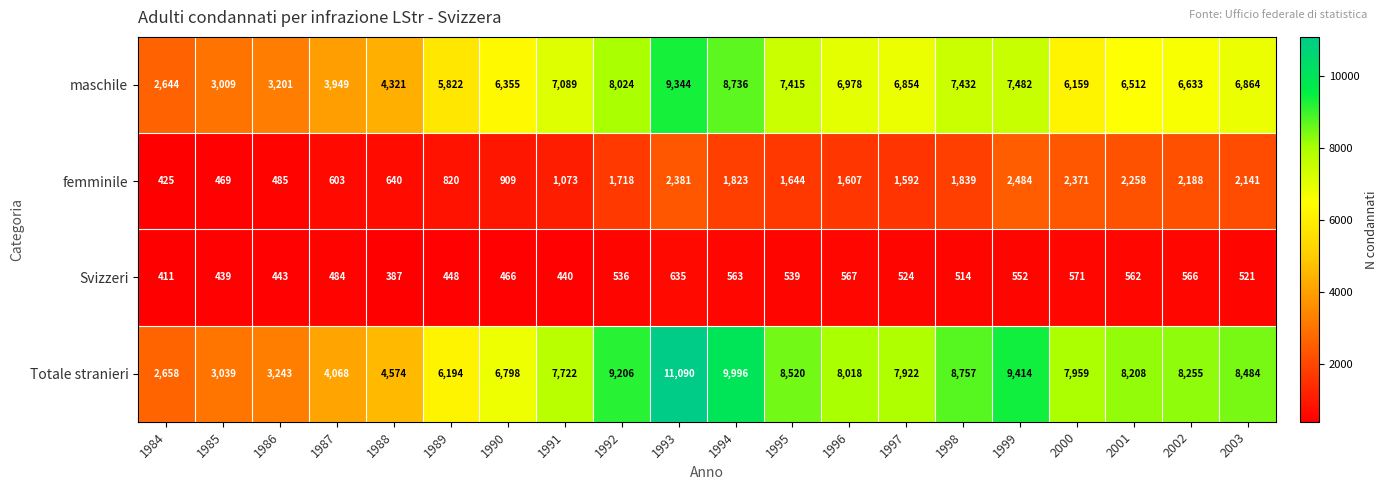

Is it true that Svizzeri equals 819 at 1998?

False